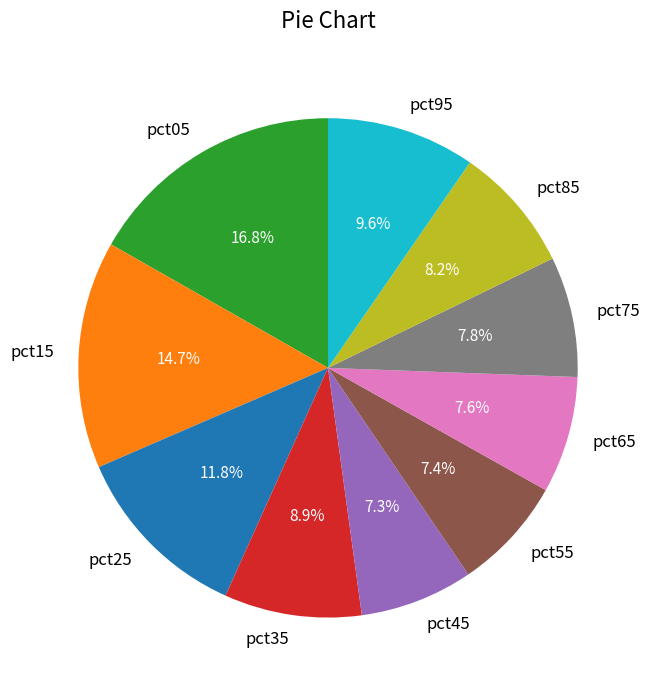

What is the ratio of the value at pct85 to the value at pct25?

0.7